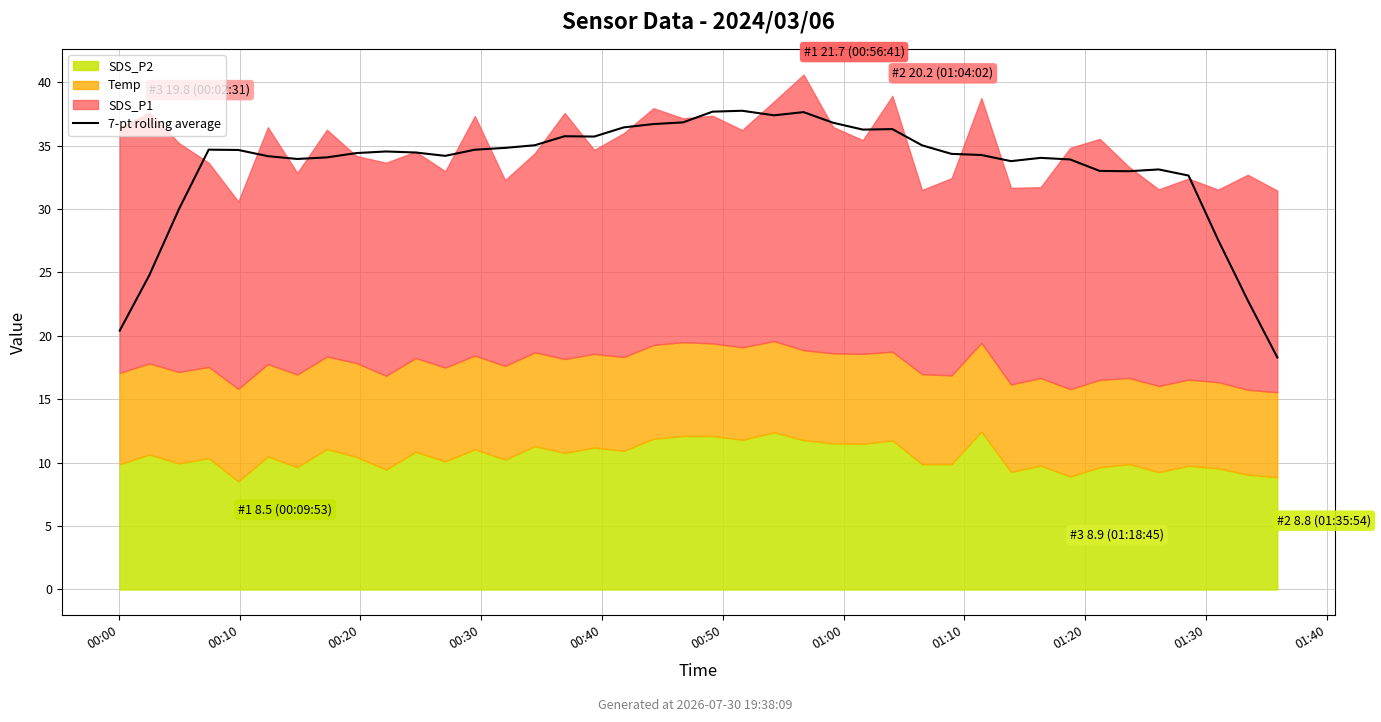

How many values are below 34?

13